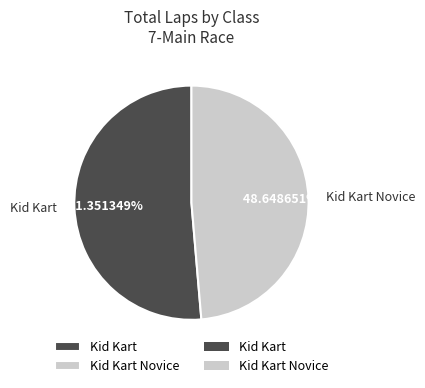

Rank the categories by value from lowest to highest.

Kid Kart Novice, Kid Kart